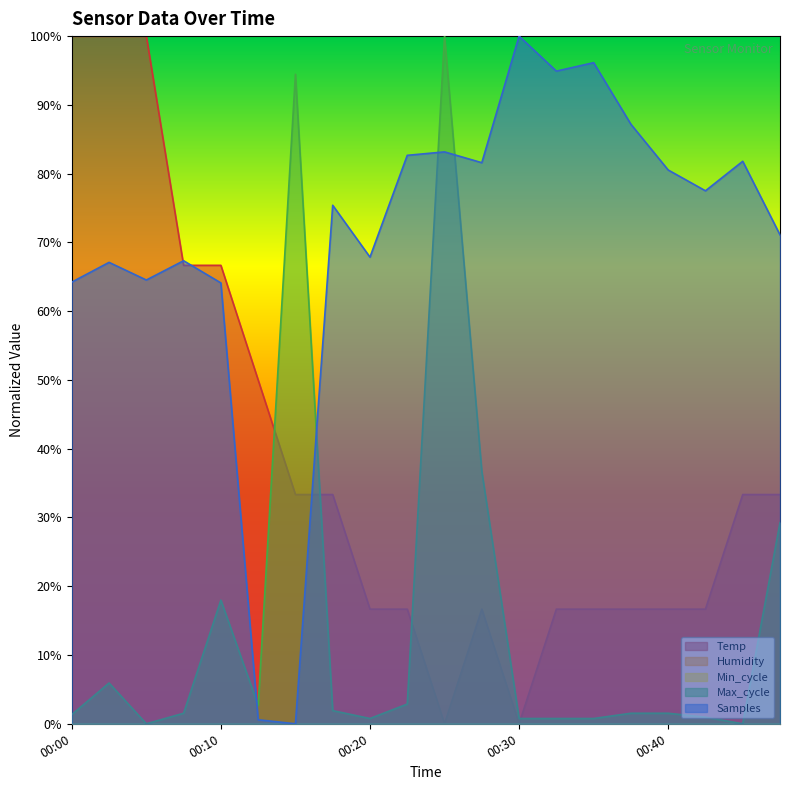

Is it true that Max_cycle equals 1.9 at 00:18?

True